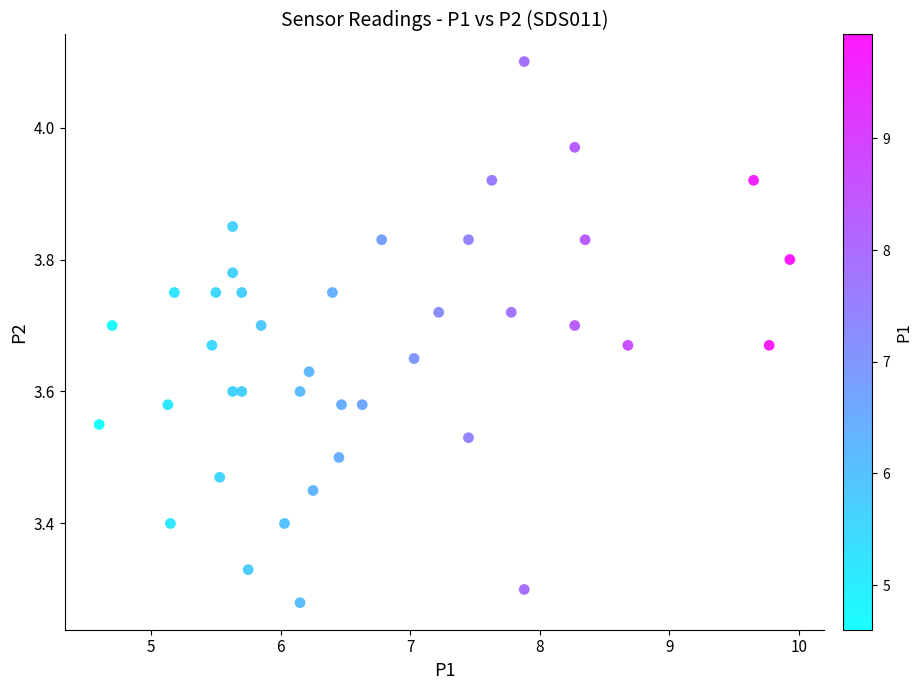

What is the range of X values (max minus min)?

5.3